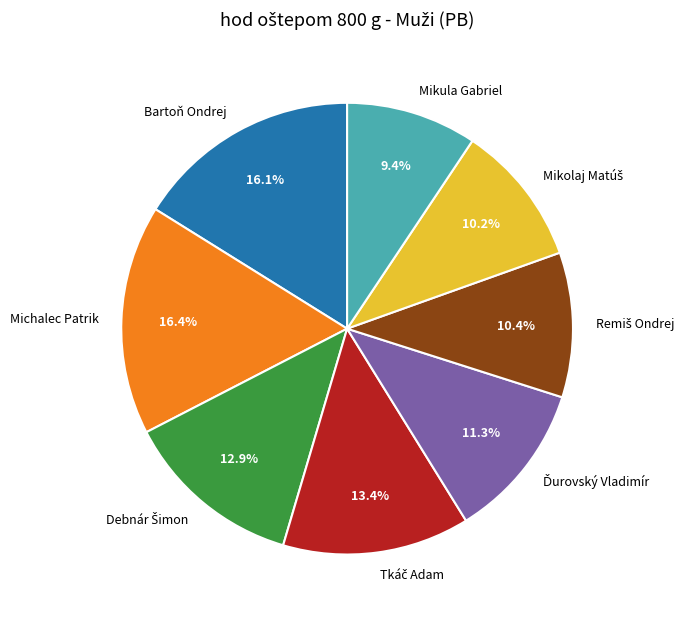

Which slice is the smallest?

Mikula Gabriel